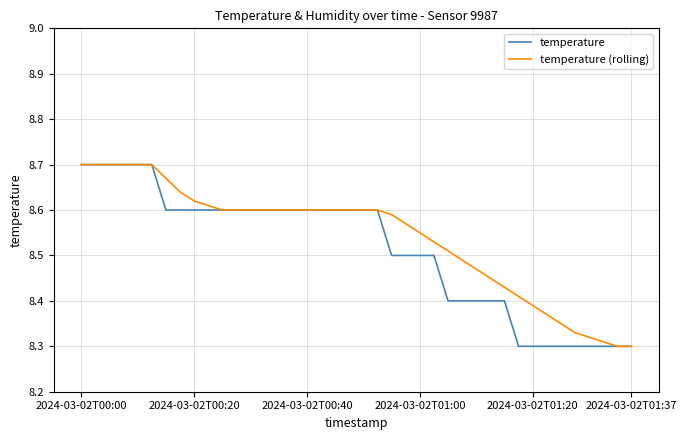

Reading left to right, what are all the values shown in this chart?

temperature: 8.7	8.7	8.7	8.7	8.7	8.7	8.6	8.6	8.6	8.6	8.6	8.6	8.6	8.6	8.6	8.6	8.6	8.6	8.6	8.6	8.6	8.6	8.5	8.5	8.5	8.5	8.4	8.4	8.4	8.4	8.4	8.3	8.3	8.3	8.3	8.3	8.3	8.3	8.3	8.3
temperature (rolling): 8.7	8.7	8.7	8.7	8.7	8.7	8.7	8.6	8.6	8.6	8.6	8.6	8.6	8.6	8.6	8.6	8.6	8.6	8.6	8.6	8.6	8.6	8.6	8.6	8.6	8.5	8.5	8.5	8.5	8.4	8.4	8.4	8.4	8.4	8.3	8.3	8.3	8.3	8.3	8.3